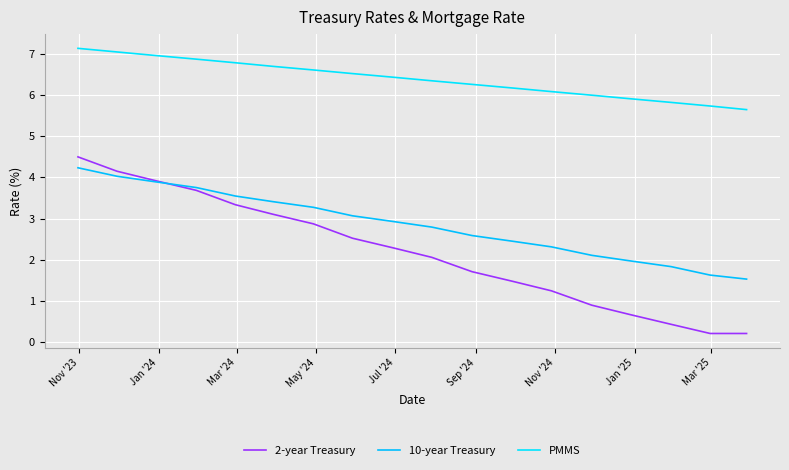

True or false: 10-year Treasury and 2-year Treasury cross at least once.

True